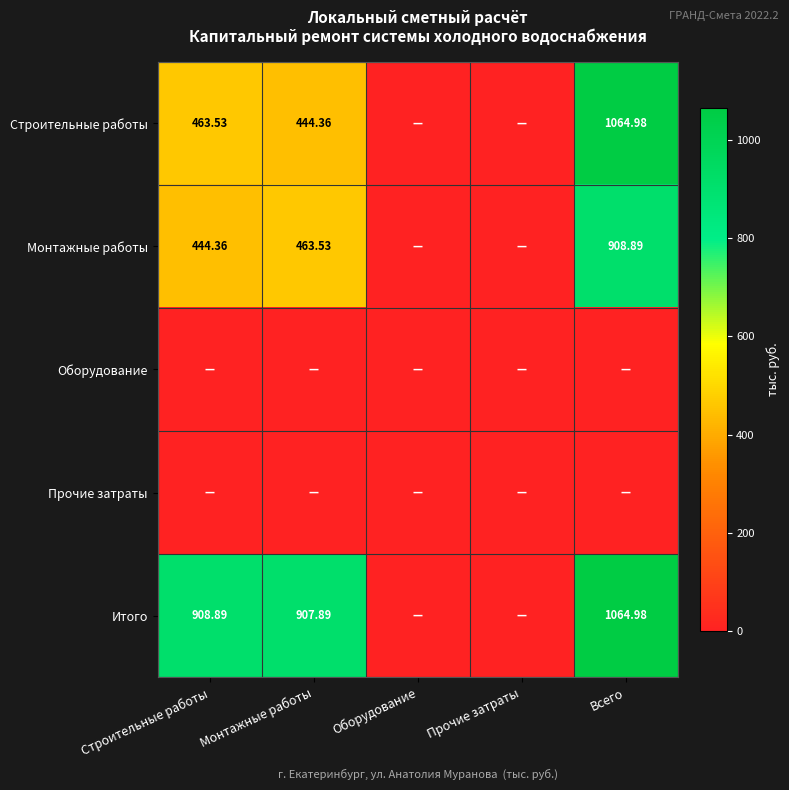

Count the number of categories in the chart.

5